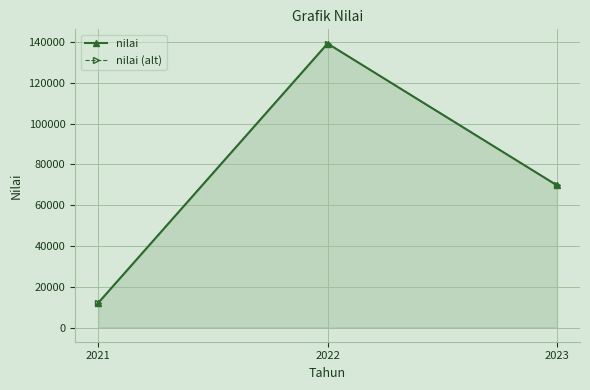

At which label does nilai reach its peak?

2022